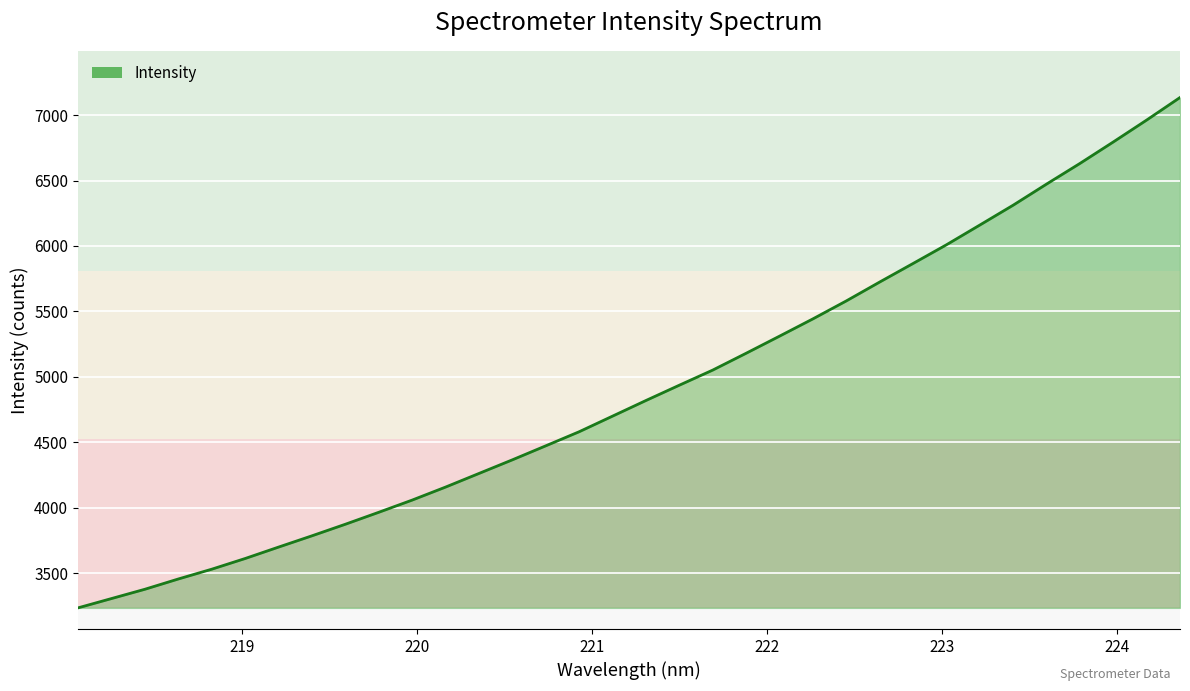

What is the maximum value shown in the chart?

7134.7